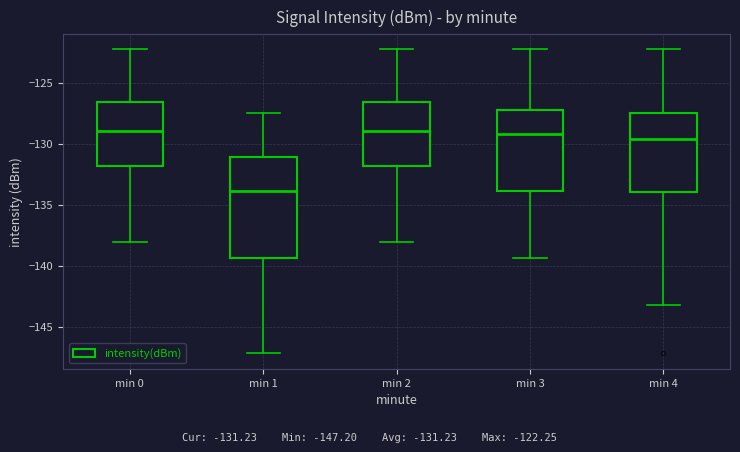

Reading left to right, transcribe this box plot: for each box, give where its median line is, the range the box spans, and where its two whiskers end, as read against the y-axis. The values are not printed on the chart, so give them approximately, as read against the axis.

min 0: median -129.0, box -132.0 to -126.5, whiskers -138.0 to -122.0
min 1: median -134.0, box -139.5 to -131.0, whiskers -147.0 to -127.5
min 2: median -129.0, box -132.0 to -126.5, whiskers -138.0 to -122.0
min 3: median -129.0, box -134.0 to -127.5, whiskers -139.5 to -122.0
min 4: median -129.5, box -134.0 to -127.5, whiskers -143.0 to -122.0